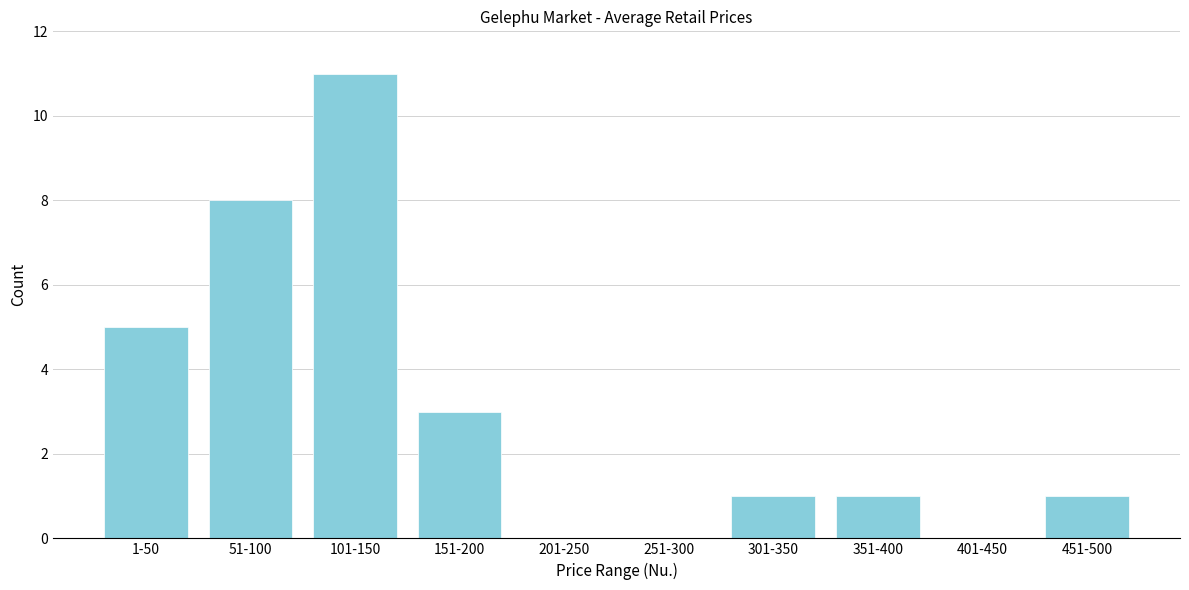

Reading left to right, extract all data points from this chart.

1-50=5	51-100=8	101-150=11	151-200=3	201-250=0	251-300=0	301-350=1	351-400=1	401-450=0	451-500=1